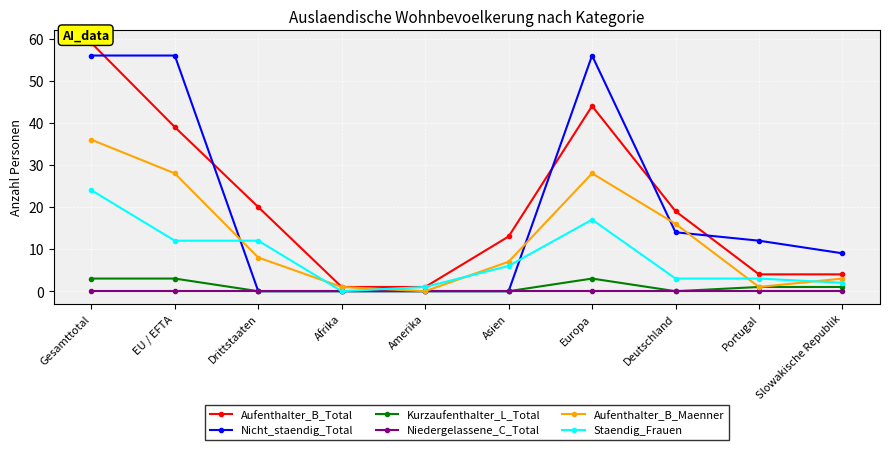

The Aufenthalter_B_Maenner series shows 28 at EU / EFTA. True or false?

True